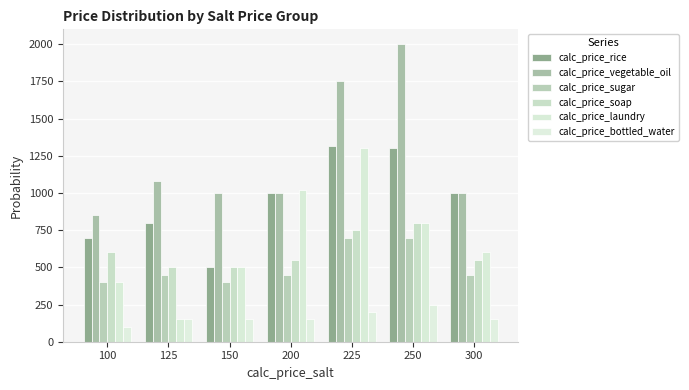

Rank the categories by calc_price_laundry value from lowest to highest.

125, 100, 150, 300, 250, 200, 225